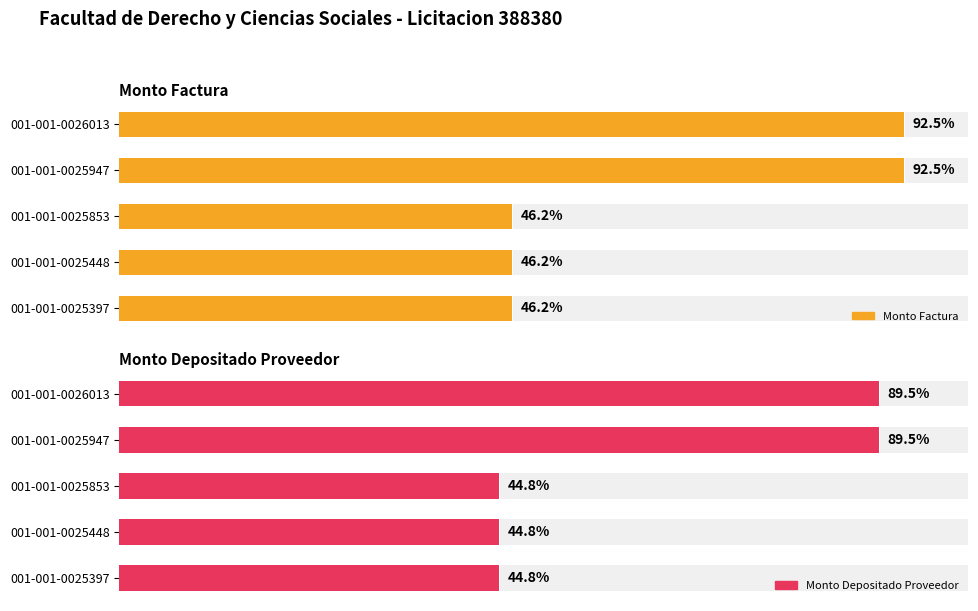

Between 001-001-0025947 and 001-001-0025397, which series saw the biggest shift?

monto_factura